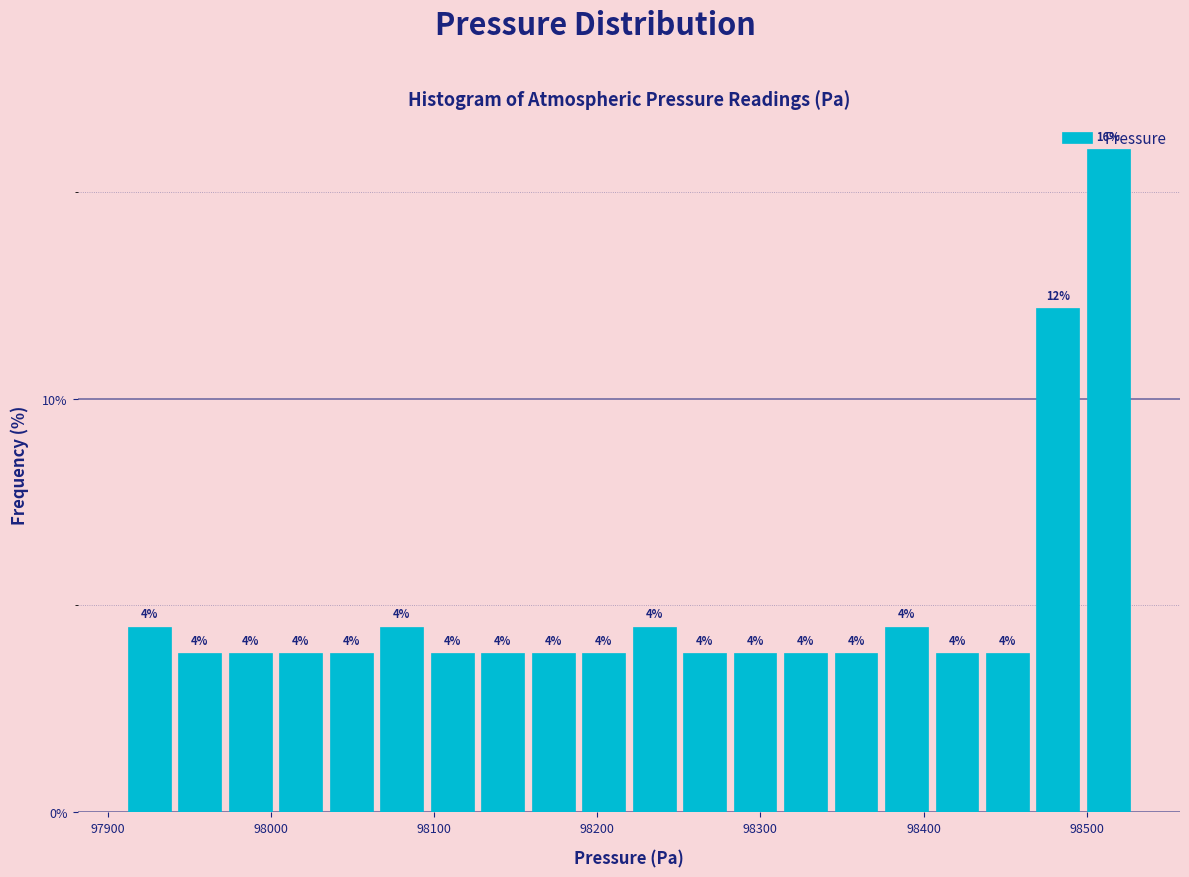

Read against the x-axis, roughly where is the centre of the tallest bar?

98510